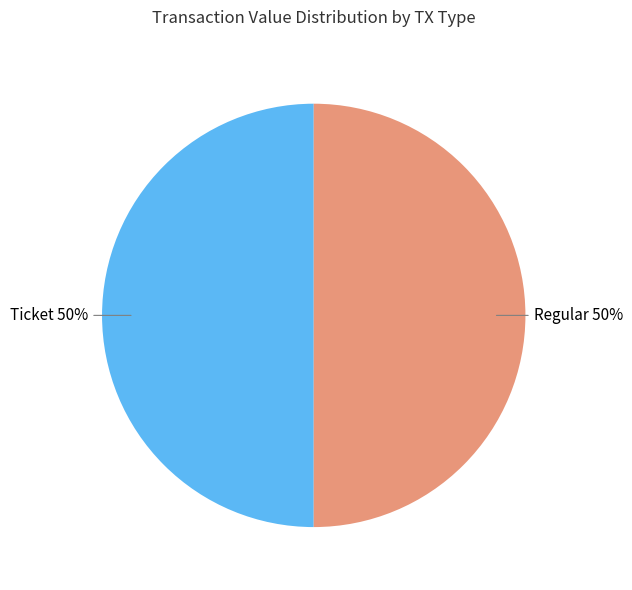

To the nearest percent, what is the average slice percentage?

50%